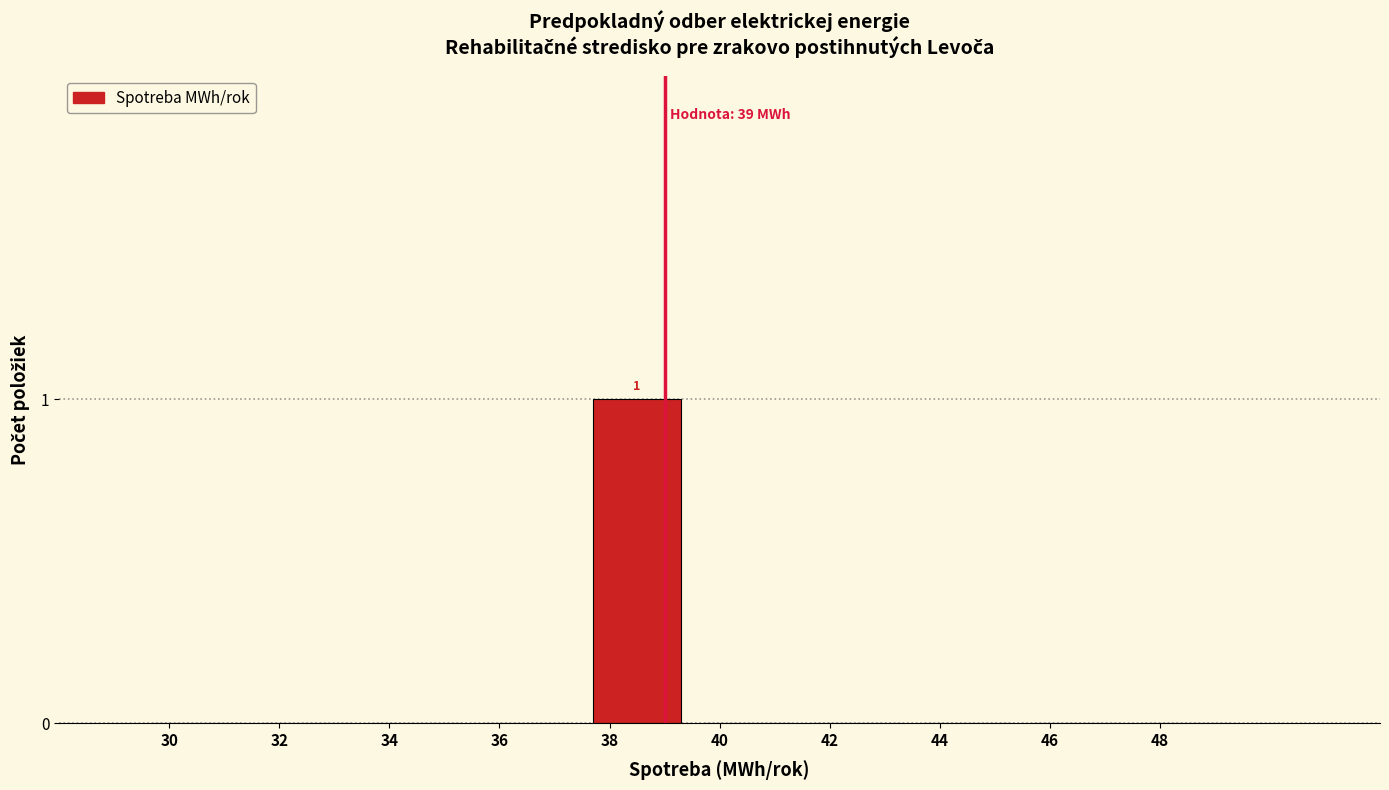

Reading left to right, list all the values displayed in this chart.

30=0	32=0	34=0	36=0	38=1	40=0	42=0	44=0	46=0	48=0